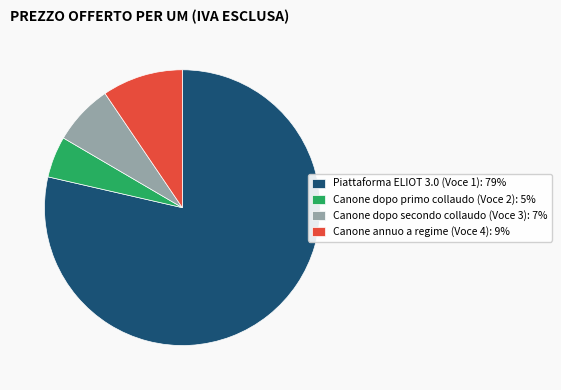

Which slice is the largest?

Piattaforma ELIOT 3.0 (Voce 1)